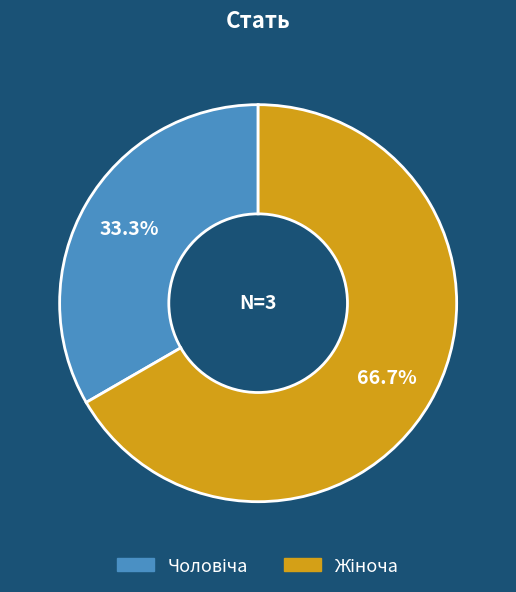

Is there any slice that represents more than half of the pie?

Yes